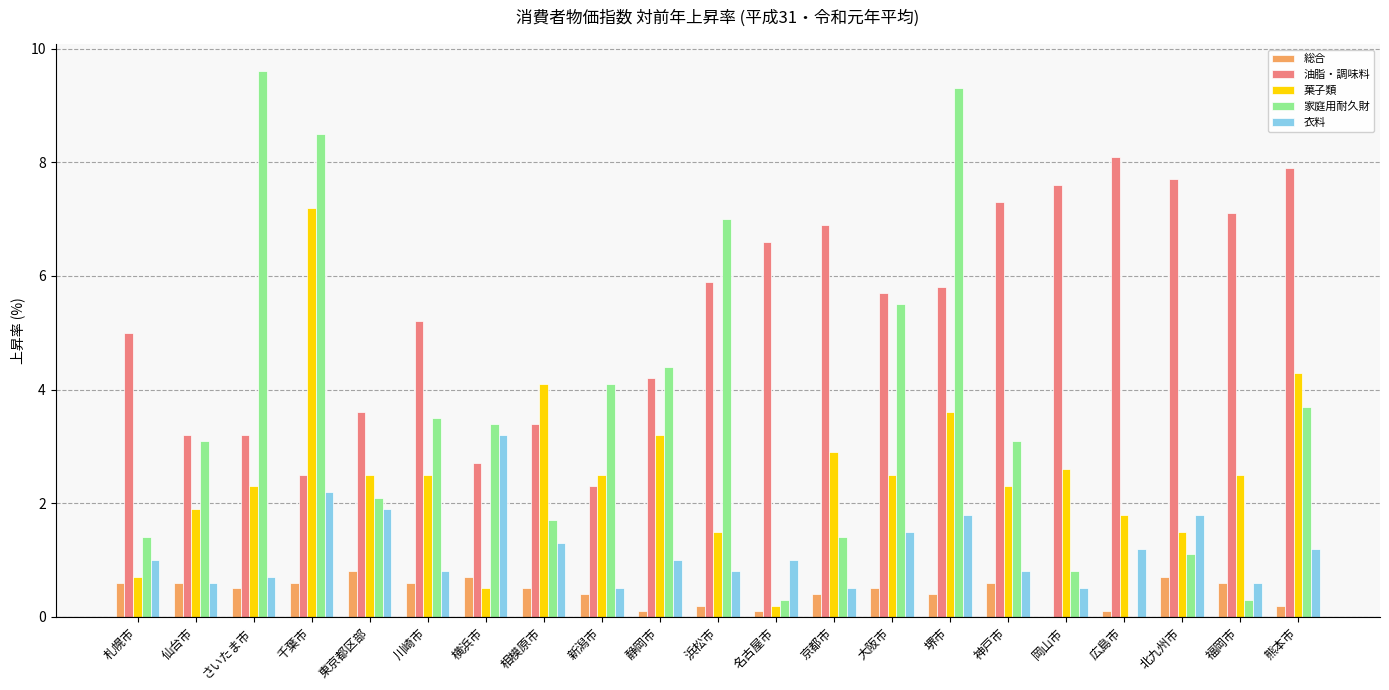

What is the maximum value for 菓子類?

7.2